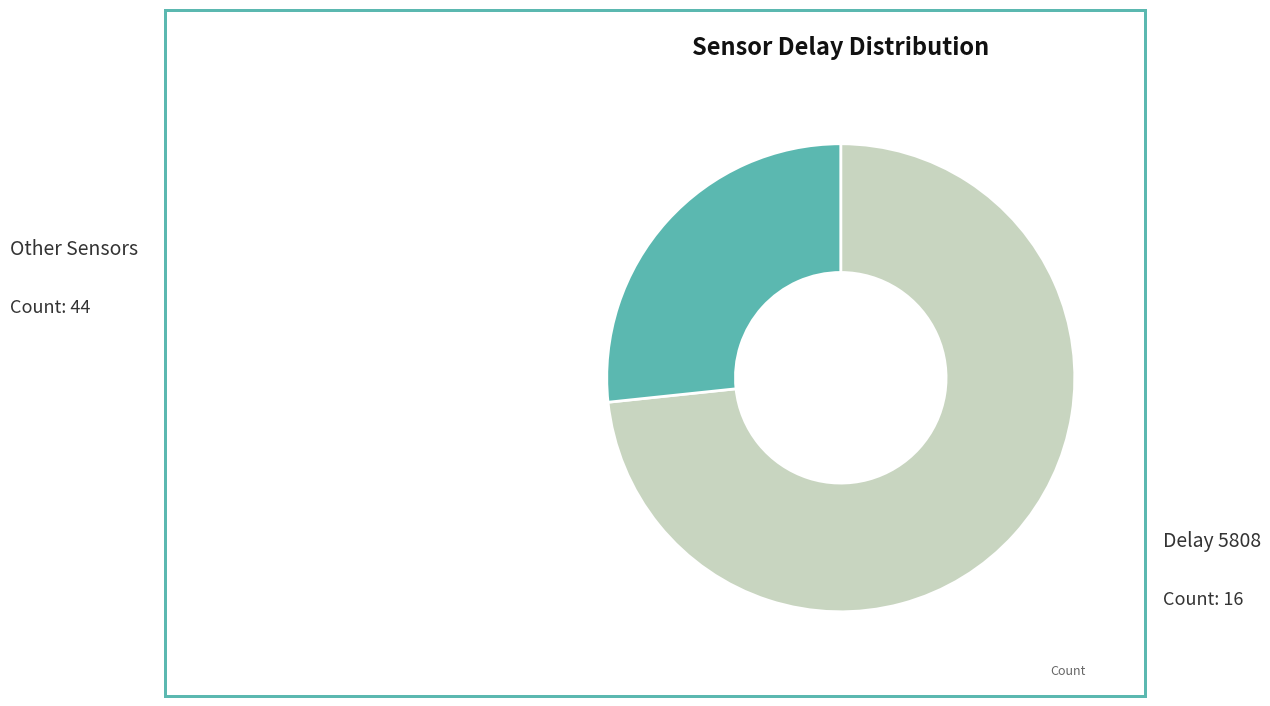

Is there a majority slice in this chart?

Yes